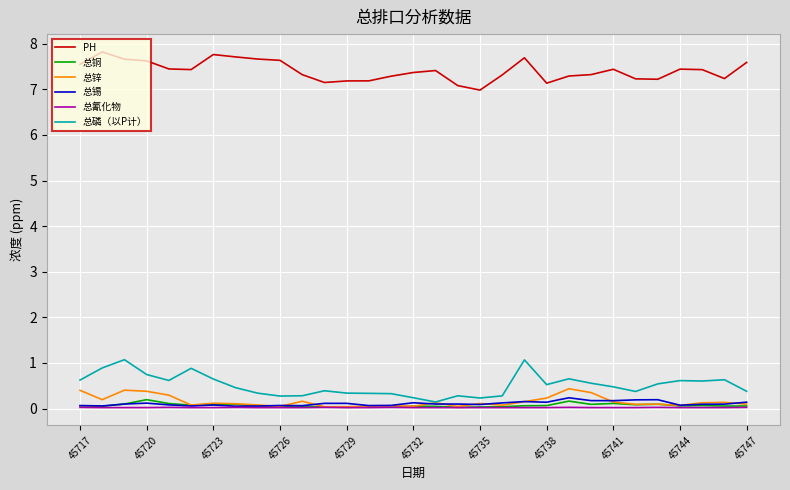

Which series has the largest total across all categories?

PH